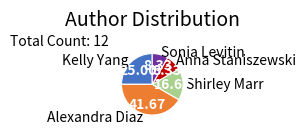

Do Alexandra Diaz and Shirley Marr together represent more than half of the pie?

Yes